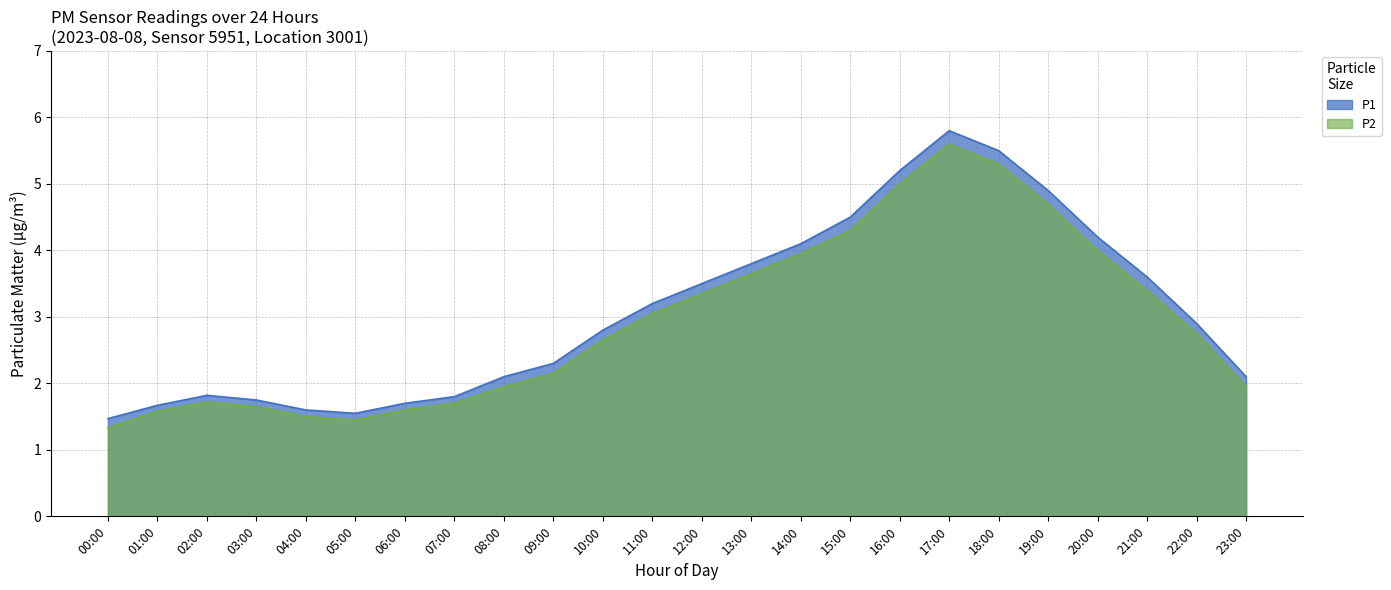

Reading left to right, transcribe all the data shown in this chart.

P1: 1.5	1.7	1.8	1.8	1.6	1.6	1.7	1.8	2.1	2.3	2.8	3.2	3.5	3.8	4.1	4.5	5.2	5.8	5.5	4.9	4.2	3.6	2.9	2.1
P2: 1.3	1.6	1.7	1.6	1.5	1.4	1.6	1.7	1.9	2.1	2.6	3.0	3.4	3.6	4.0	4.3	5.0	5.6	5.3	4.7	4.0	3.4	2.8	1.9